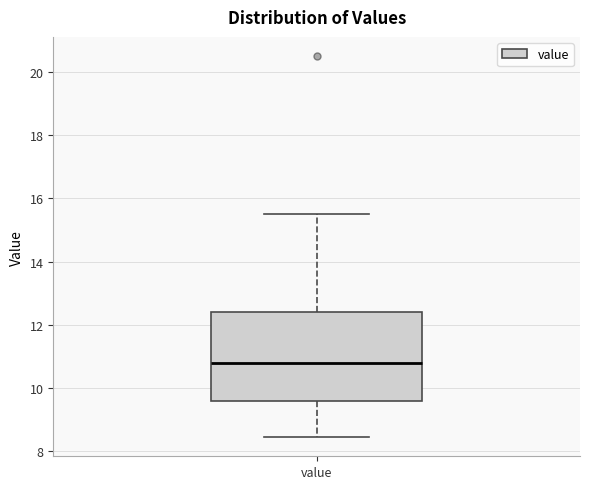

Where does the upper whisker of the box for value end on the y-axis? The values are not printed on the chart, so give them approximately, as read against the axis.

15.6